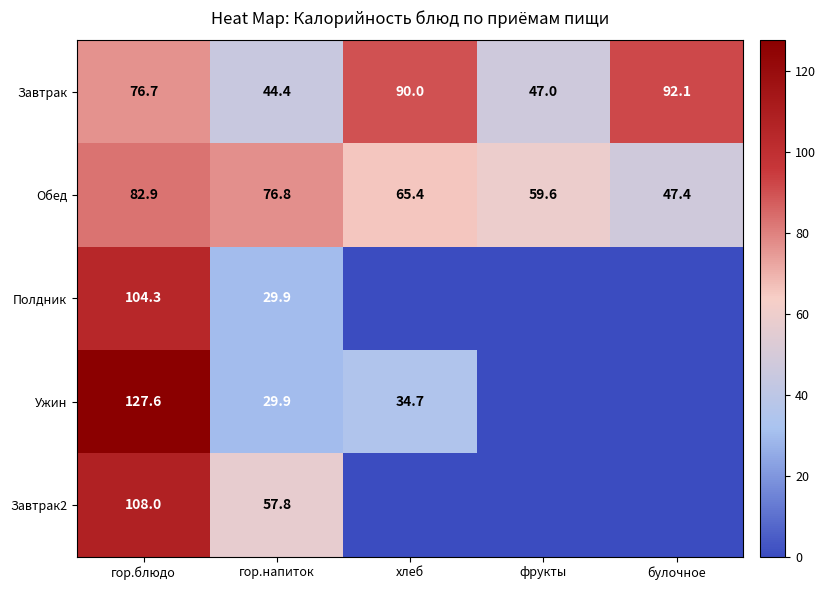

What is the maximum value for Завтрак?

92.1